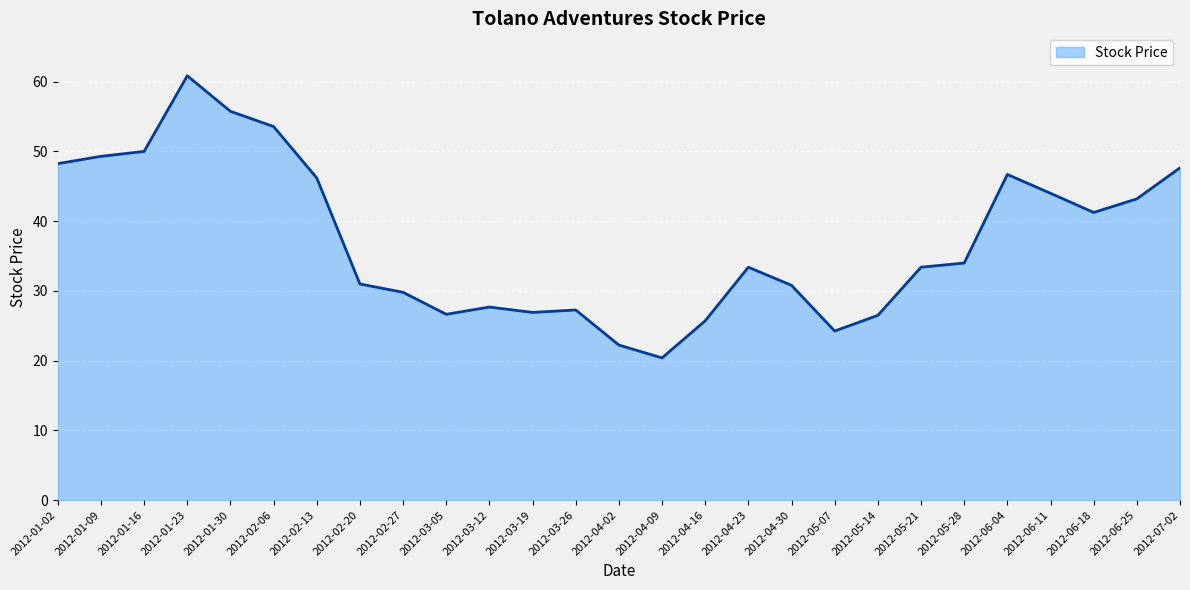

At which category does the data reach its first local peak?

2012-01-23